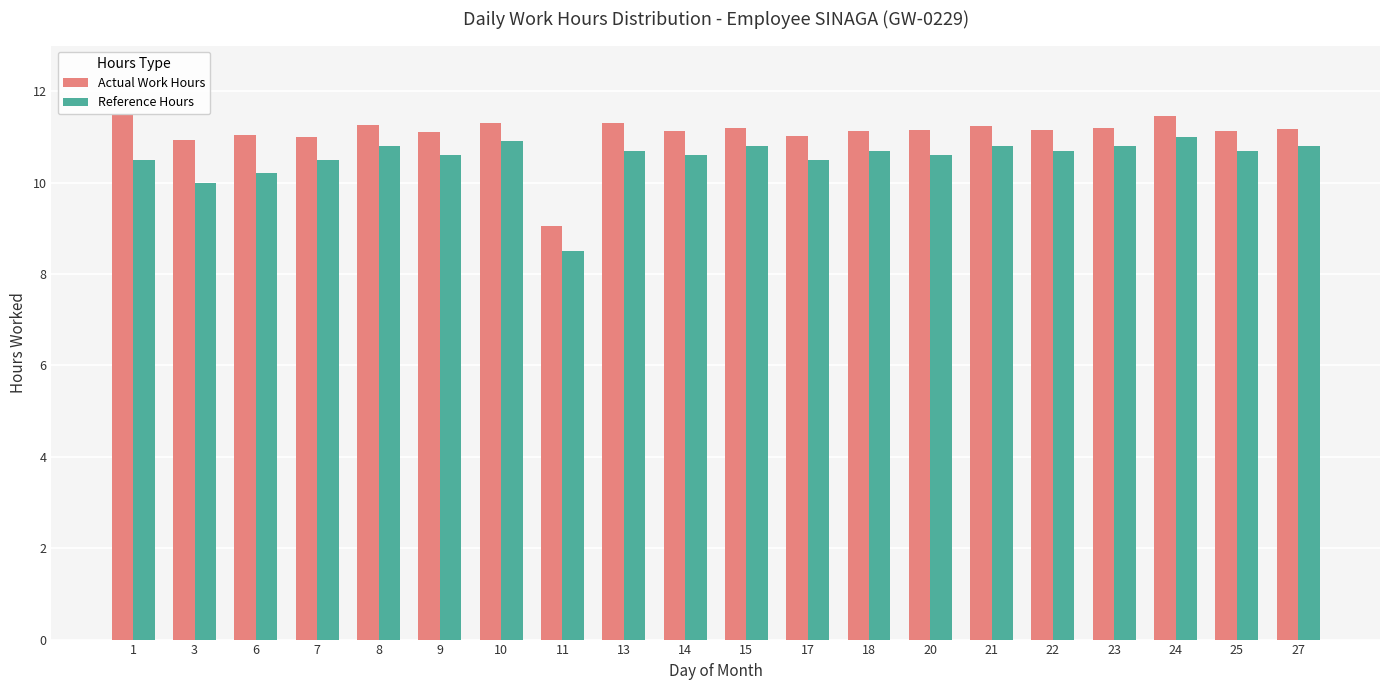

Between 3 and 11, which series saw the biggest shift?

Actual Work Hours